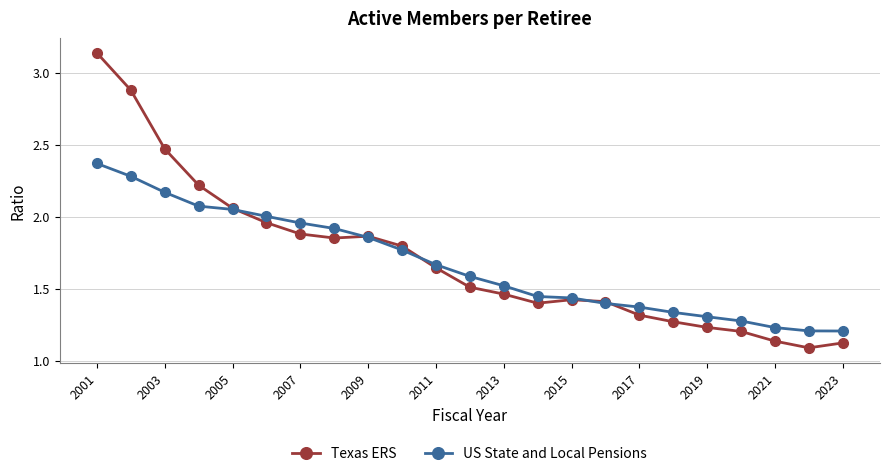

How many lines are shown in the chart?

2